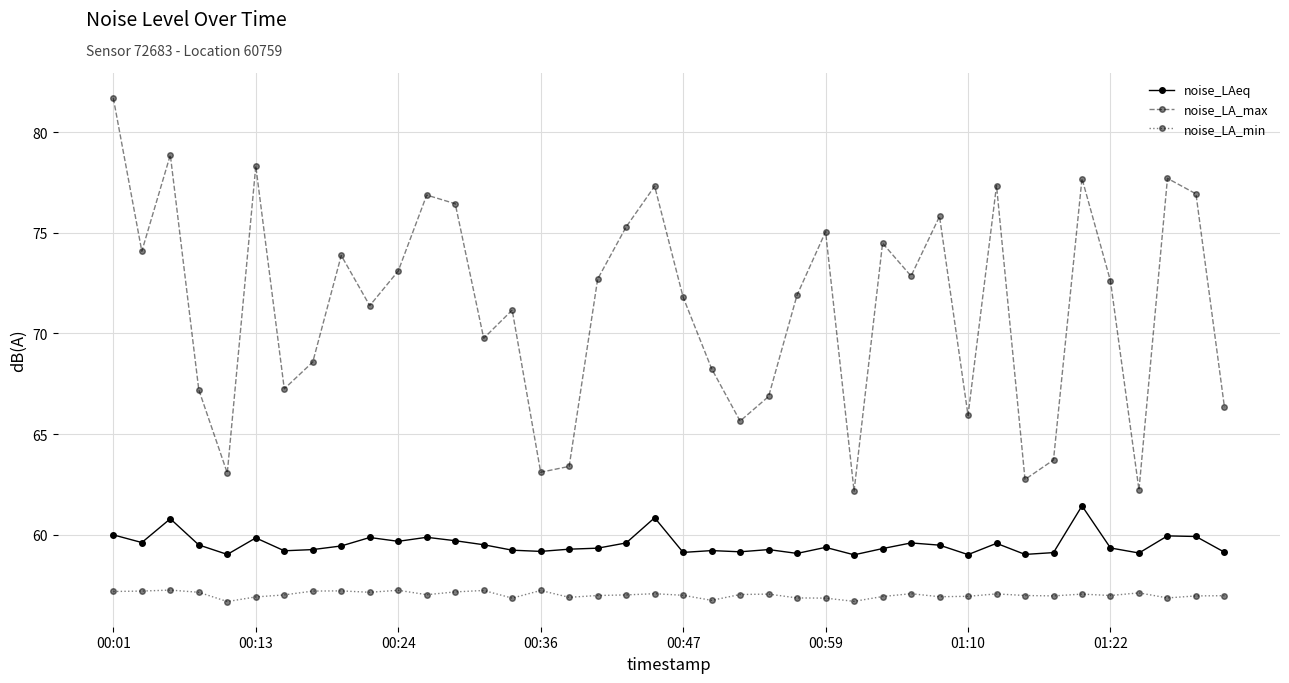

Rank the series by their average value, from highest to lowest.

noise_LA_max, noise_LAeq, noise_LA_min